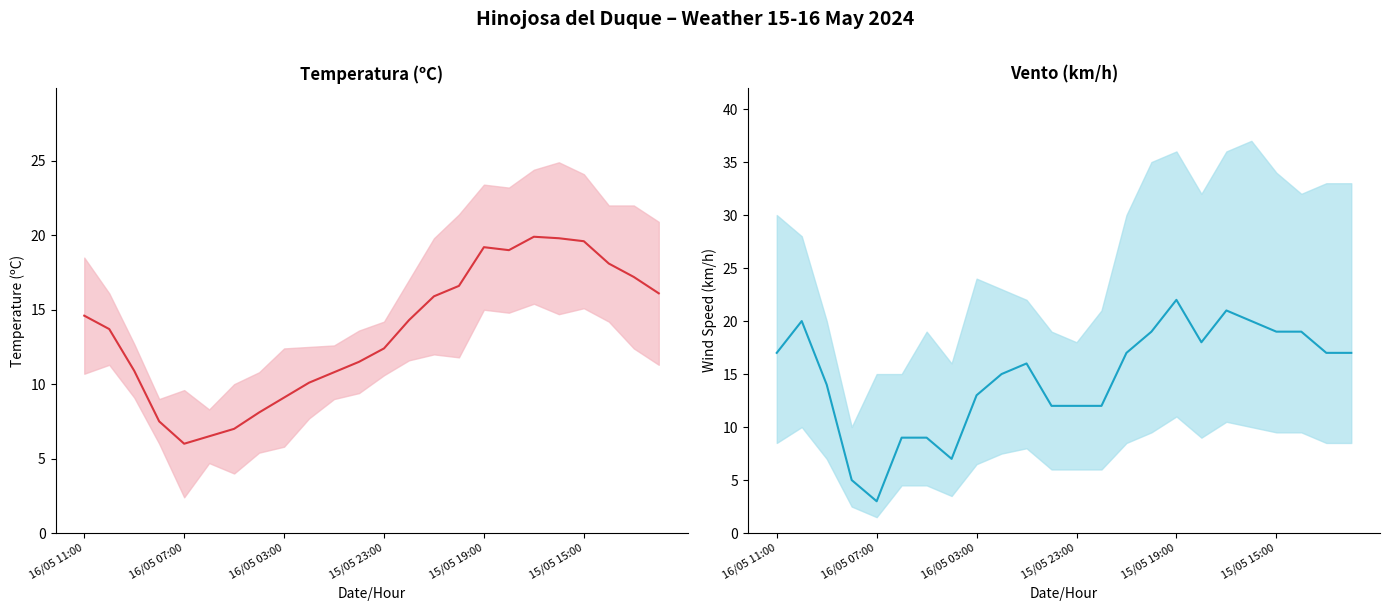

What is the maximum value shown in the chart?

22.0